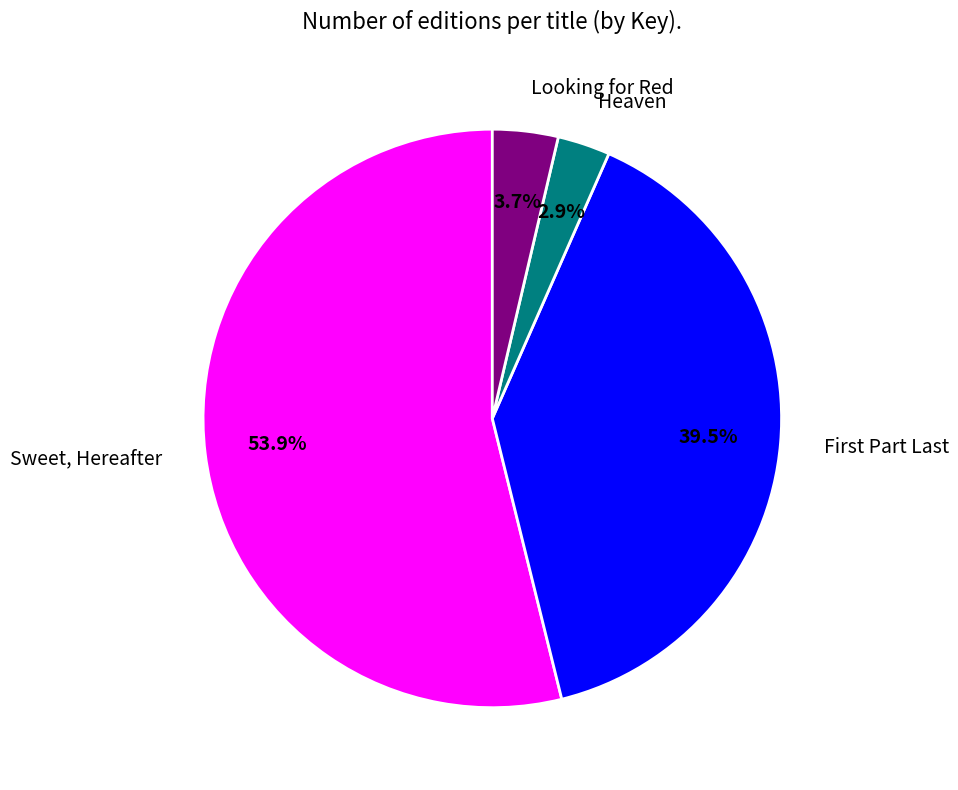

To the nearest percent, what is the difference between the Heaven and Looking for Red slice percentages?

1%